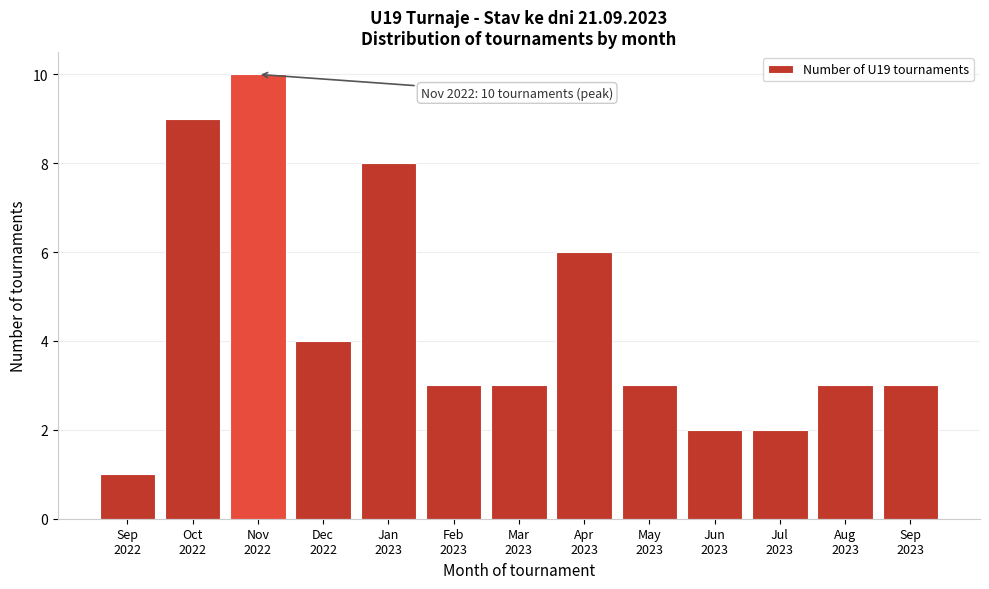

Reading left to right, extract all data points from this chart.

1	9	10	4	8	3	3	6	3	2	2	3	3